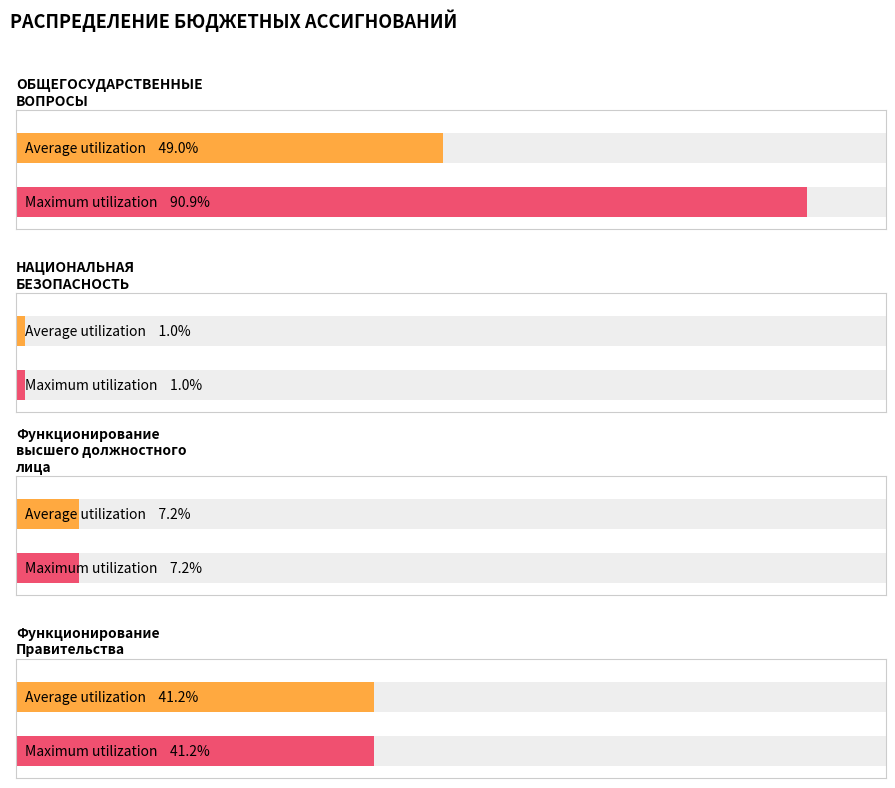

How many data points does each series have?

4